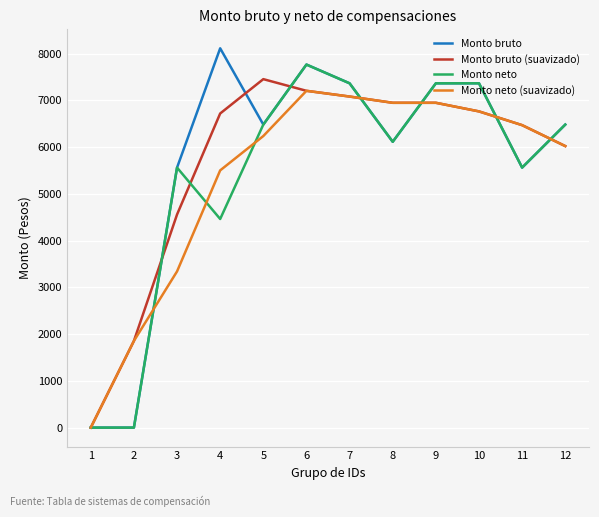

The value of Monto bruto at 1 is 4453.9. True or false?

False